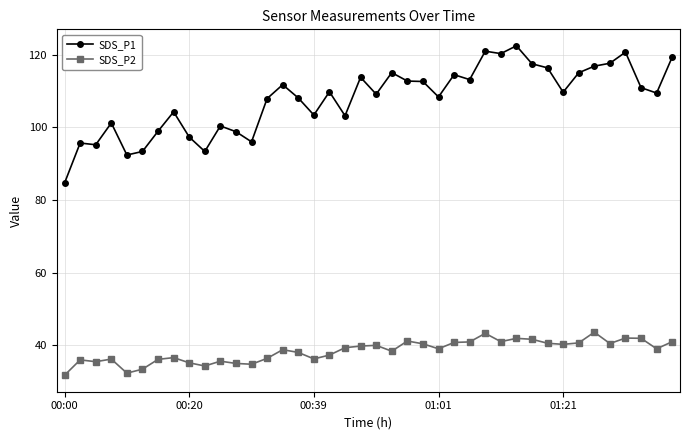

True or false: SDS_P2 and SDS_P1 cross at least once.

False